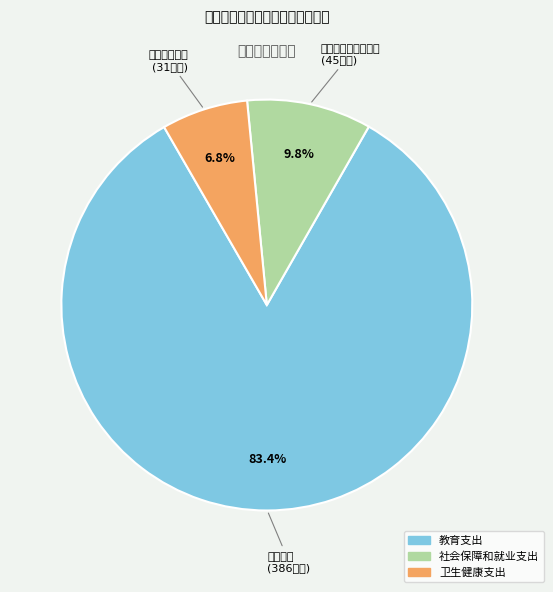

True or false: 社会保障和就业支出 accounts for 10% of the total.

True